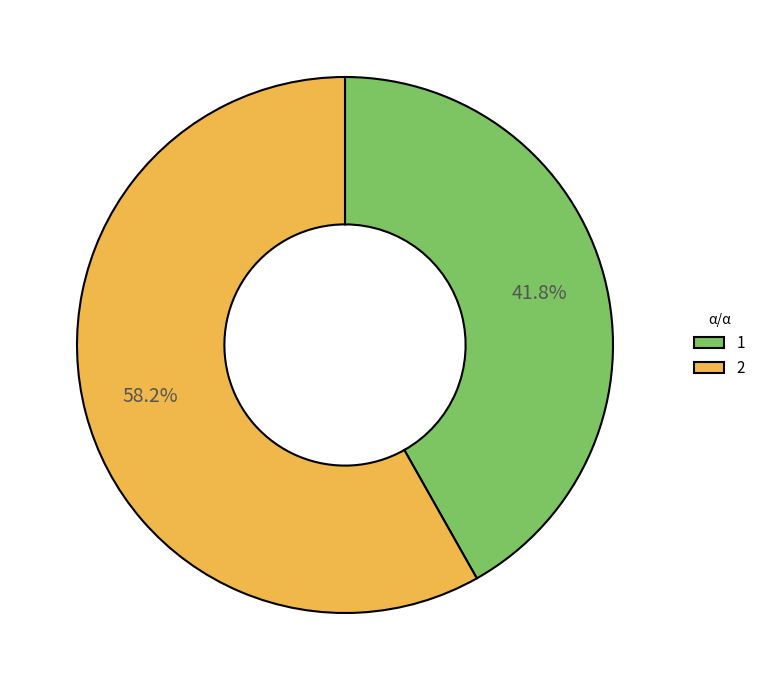

What is the ratio of the value at 2 to the value at 1?

1.4